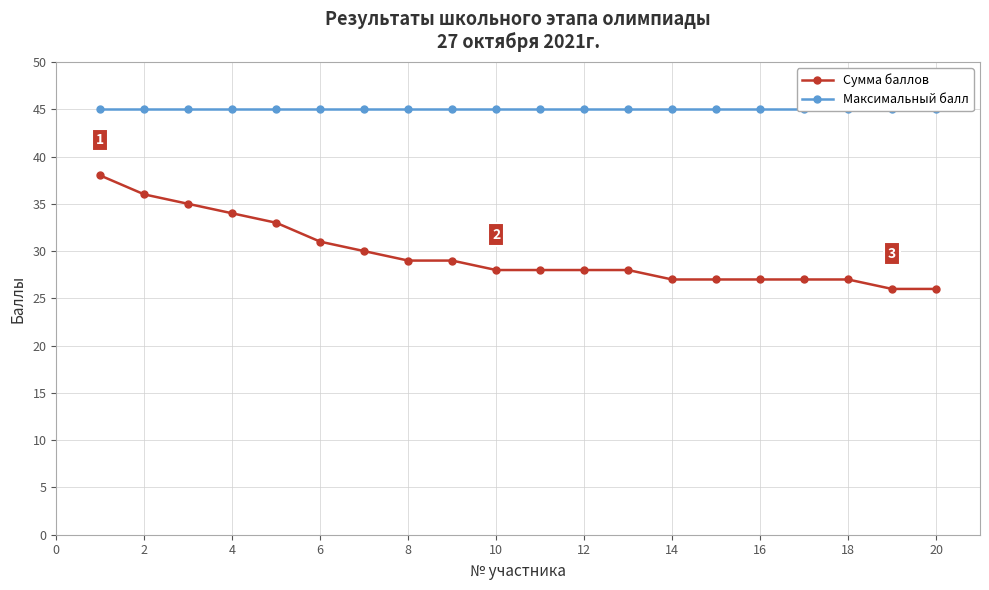

The value of Сумма баллов at 20 is 26. True or false?

True